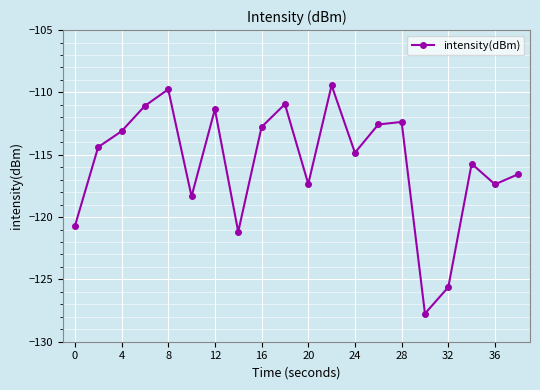

What is the greatest value displayed?

-109.4